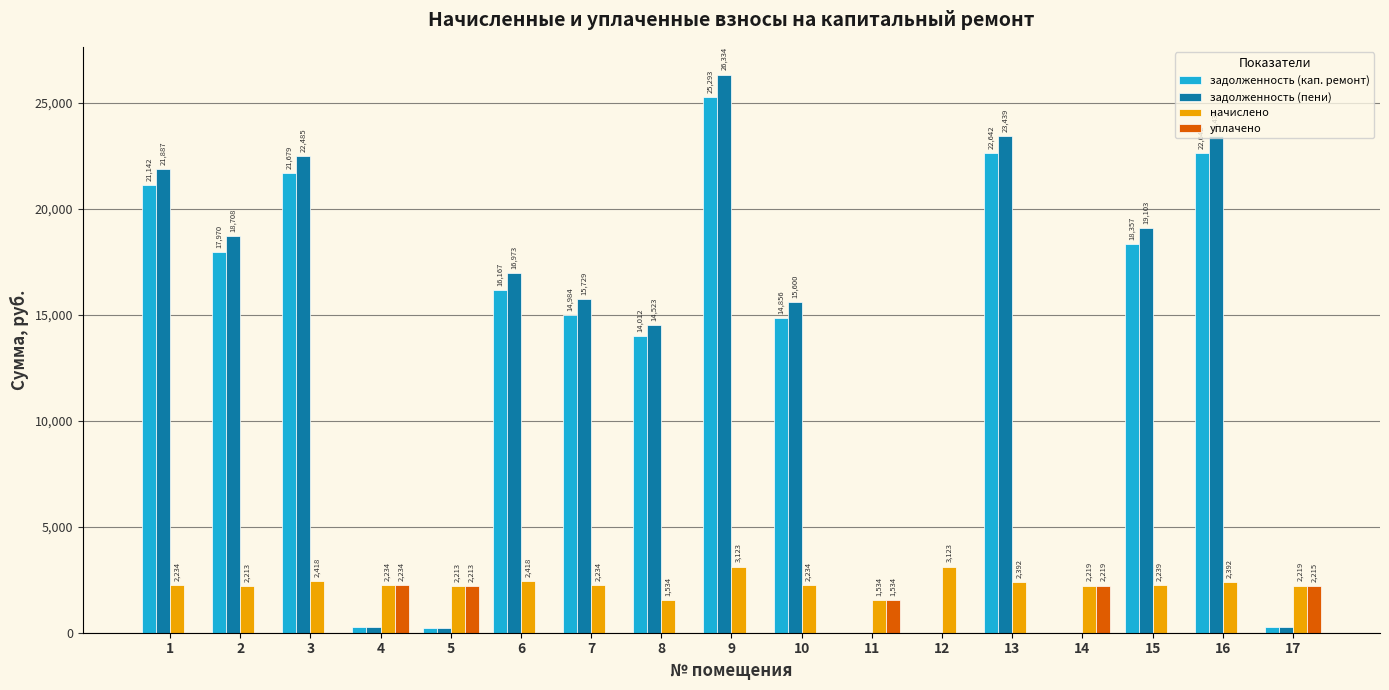

Which series changed the most between 12 and 16?

задолженность (пени)